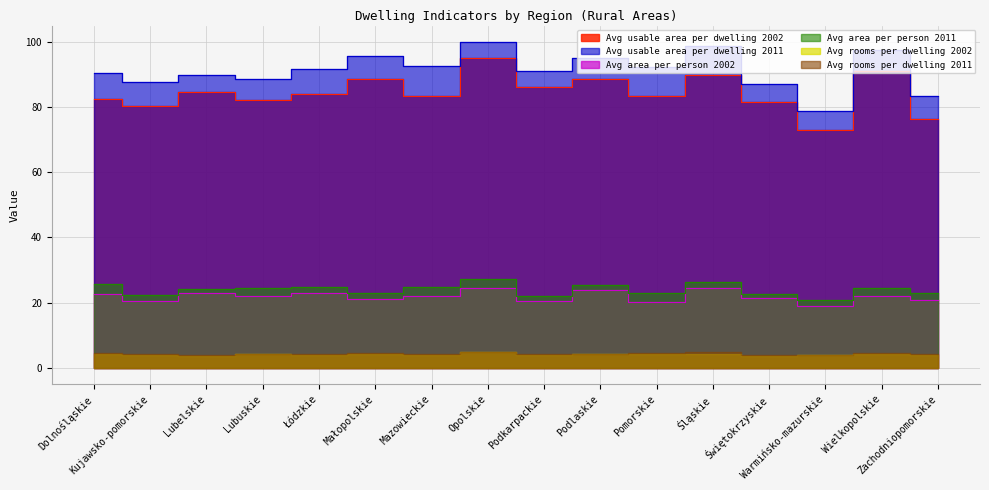

At which label does Avg usable area per dwelling 2011 reach its peak?

Opolskie